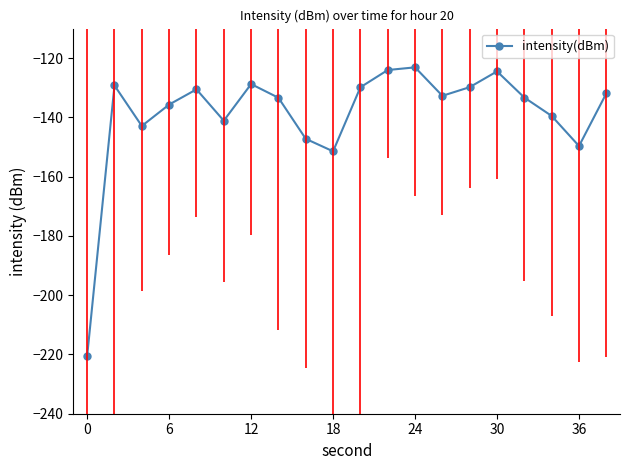

True or false: there are more than 0 points higher than both neighbors.

True